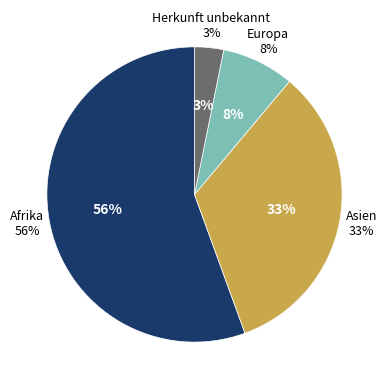

Rank the categories by value from highest to lowest.

Afrika, Asien, Europa, Herkunft unbekannt